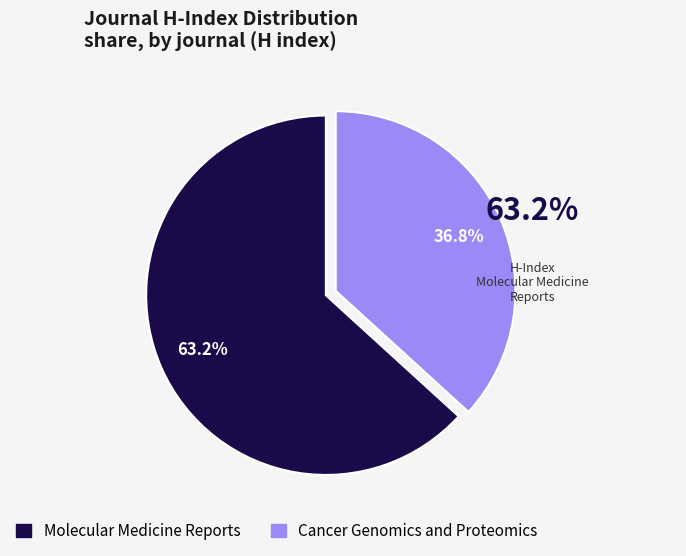

Is it true that Cancer Genomics and Proteomics is 26% of the pie?

False